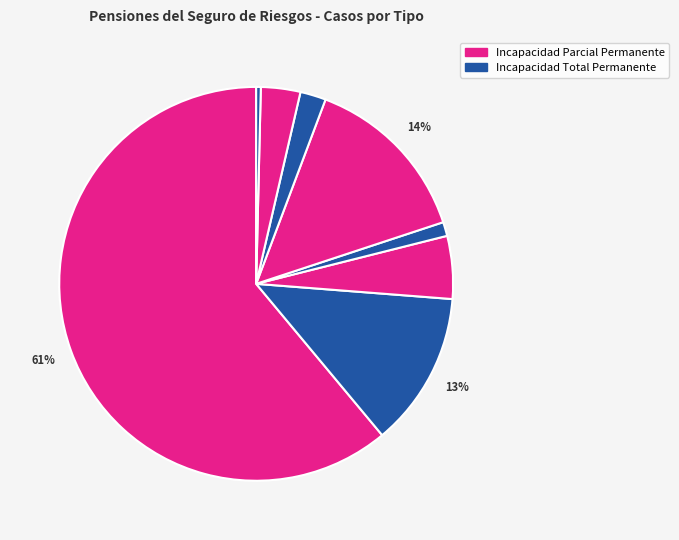

What is the largest slice in the pie chart?

Incapacidad Parcial Permanente